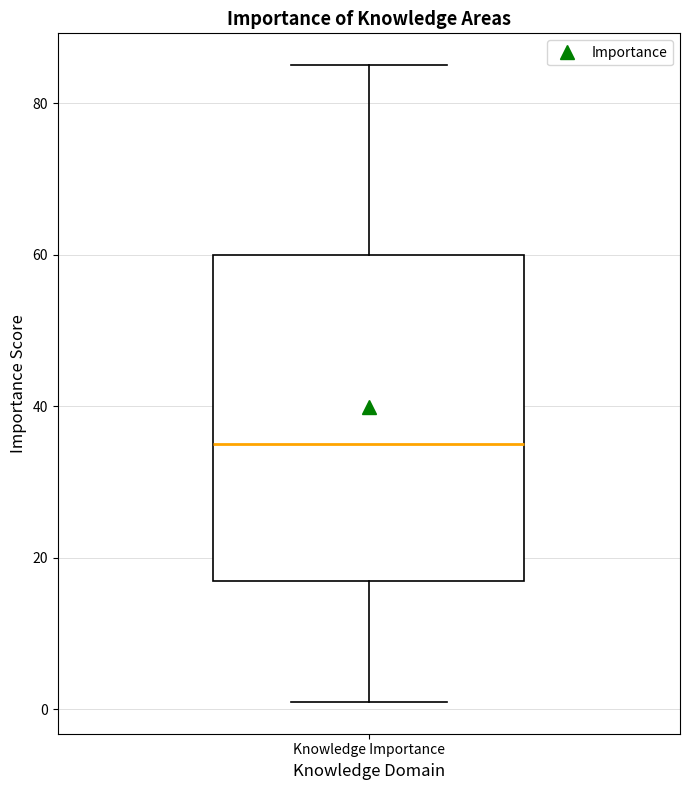

Where does the lower whisker of the box for Knowledge Importance end on the y-axis? The values are not printed on the chart, so give them approximately, as read against the axis.

2